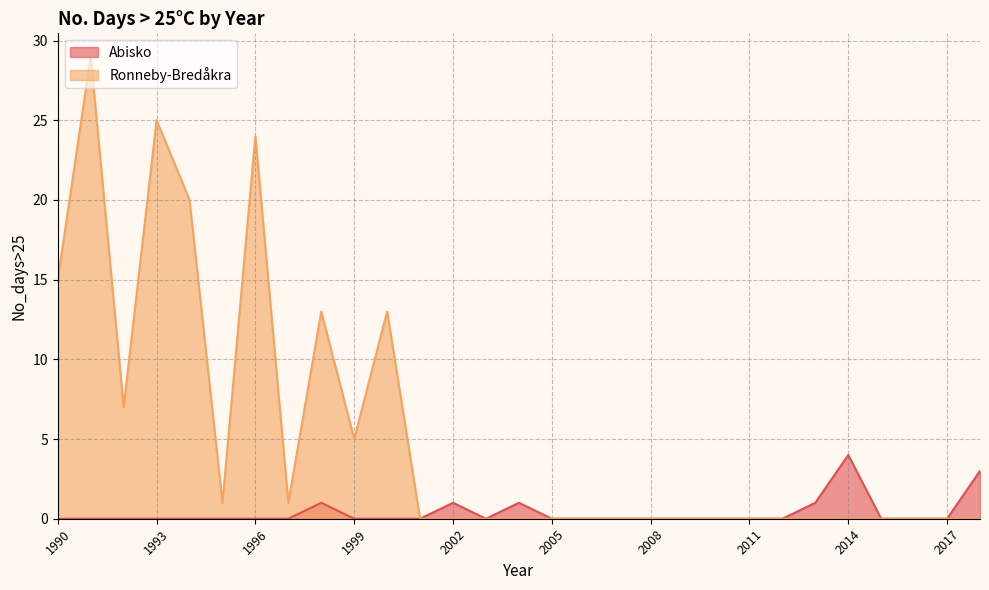

Count the number of categories in the chart.

29